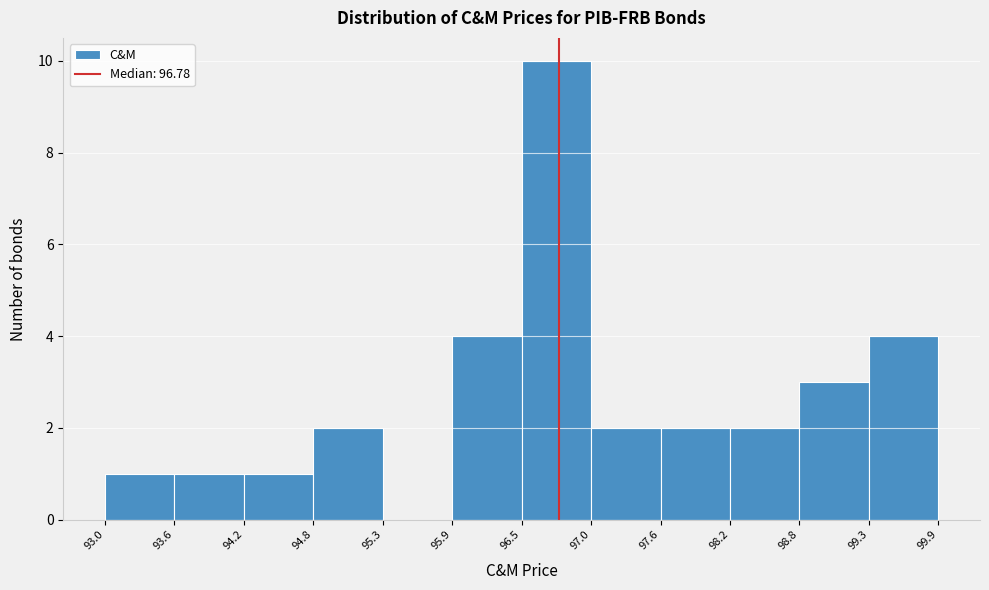

What is the height of the bar covering 93.0 to 93.6 on the x-axis? The values are not printed on the chart, so give them approximately, as read against the axis.

1